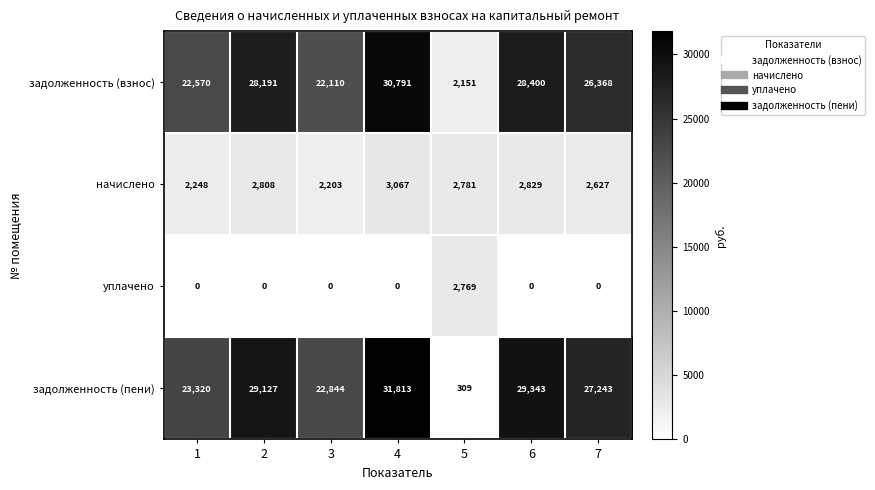

Reading right to left, what are all the values shown in this chart?

задолженность (взнос): 7=26368	6=28400	5=2151	4=30791	3=22110	2=28191	1=22570
начислено: 7=2627	6=2829	5=2781	4=3067	3=2203	2=2808	1=2248
уплачено: 7=0	6=0	5=2769	4=0	3=0	2=0	1=0
задолженность (пени): 7=27243	6=29343	5=309	4=31813	3=22844	2=29127	1=23320